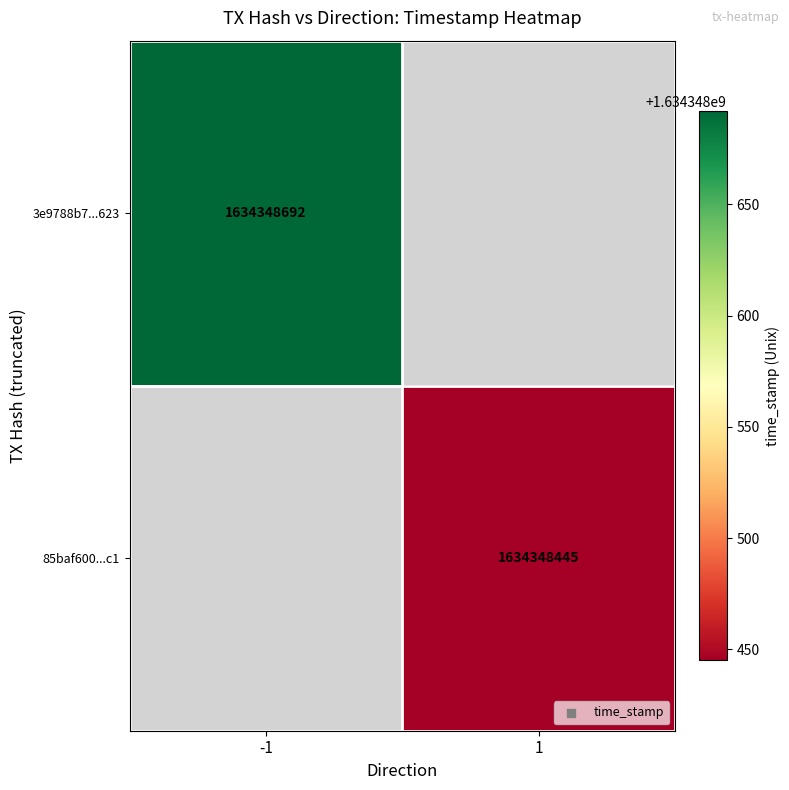

What is the difference between the highest and lowest values at direction?

2